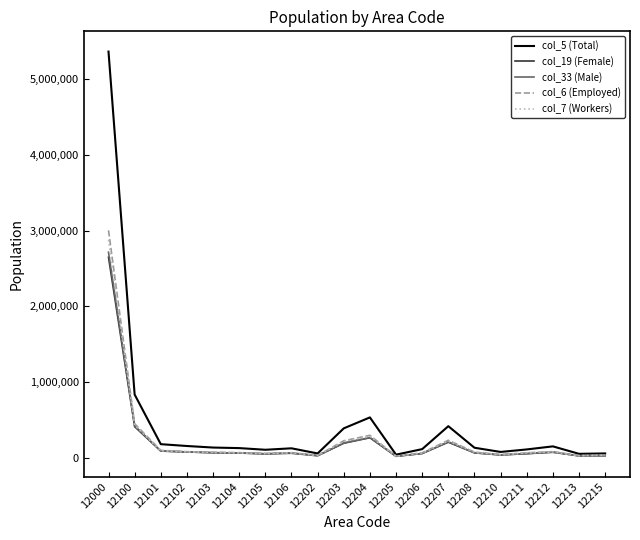

Which category has the highest value in the col_6 (Employed) series?

12000